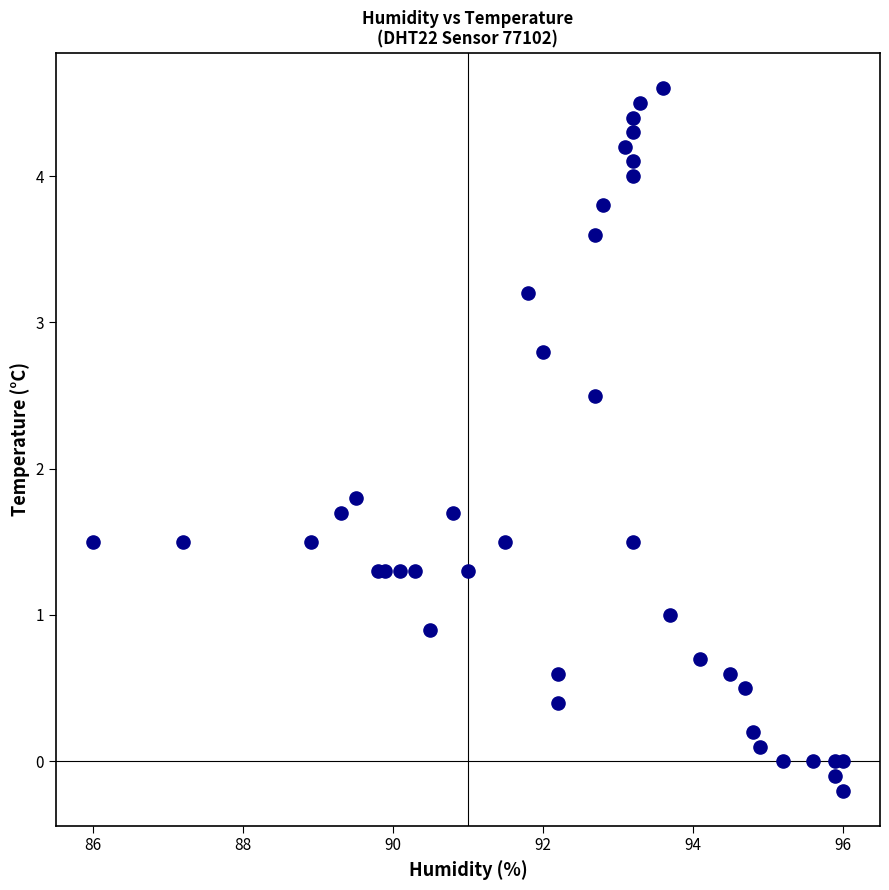

What Y value in the scatter plot is closest to 2?

1.8